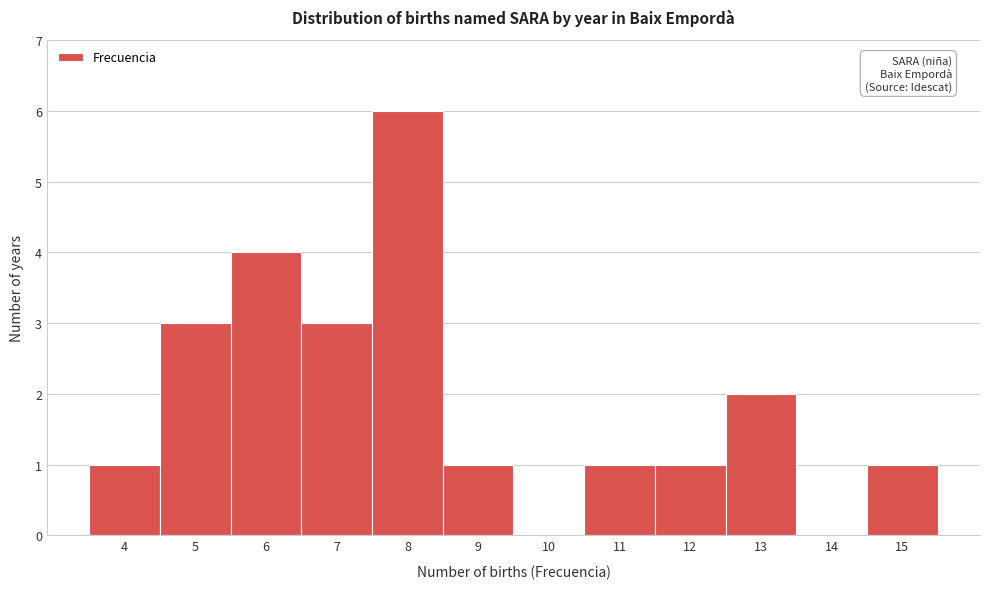

Reading left to right, what are all the values shown in this chart?

4=1	5=3	6=4	7=3	8=6	9=1	10=0	11=1	12=1	13=2	14=0	15=1